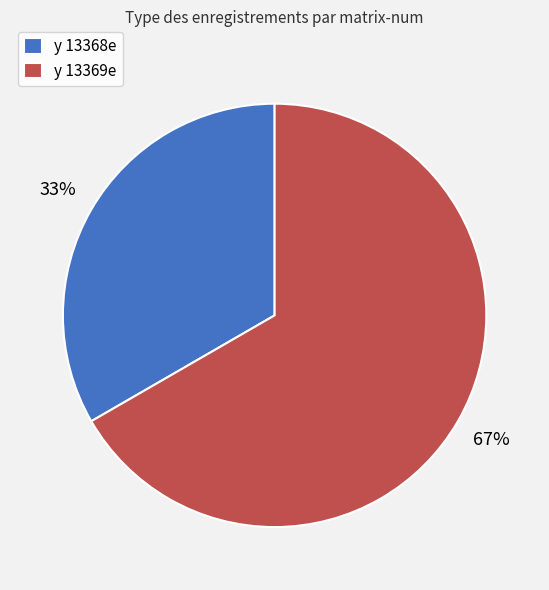

To the nearest percent, what portion does y 13368e represent?

33%